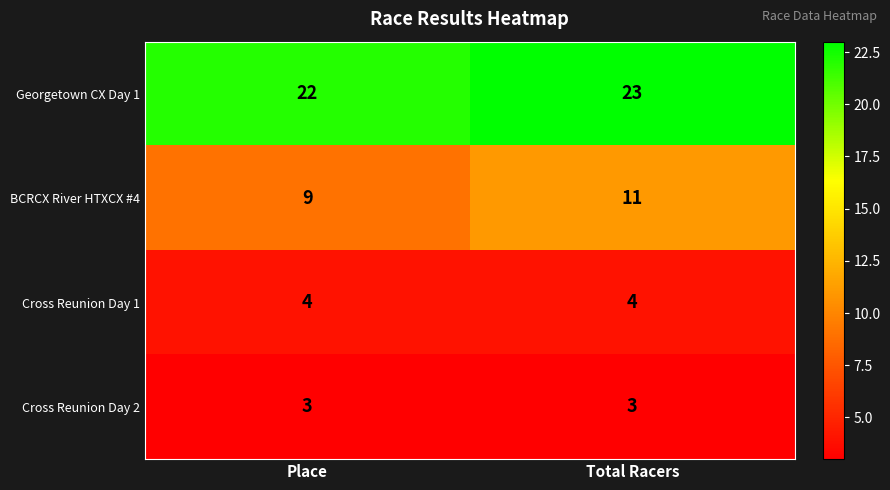

Which series changed the most between Place and Total Racers?

BCRCX River HTXCX #4